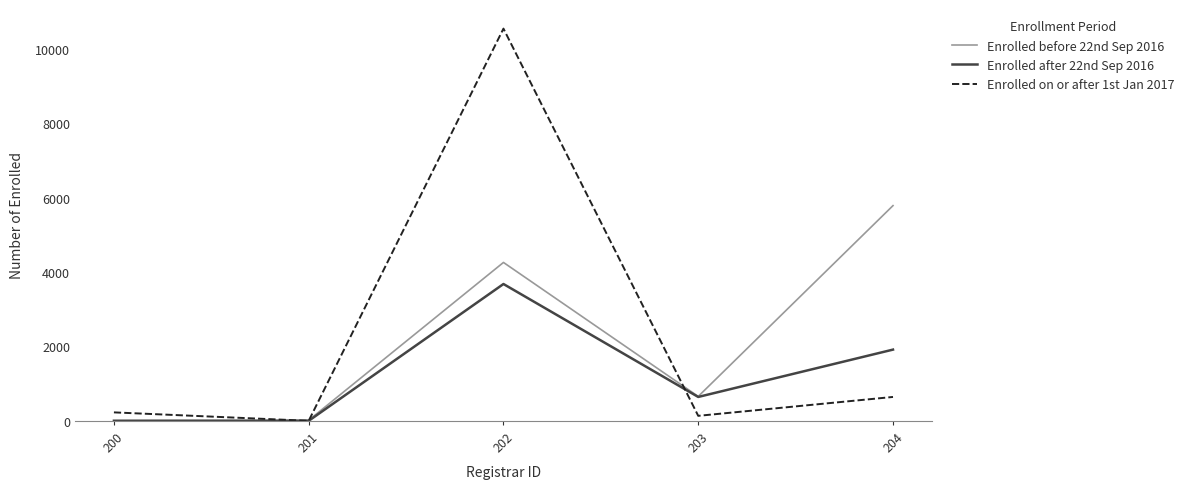

What is the approximate value of Enrolled before 22nd Sep 2016 at 202?

4259